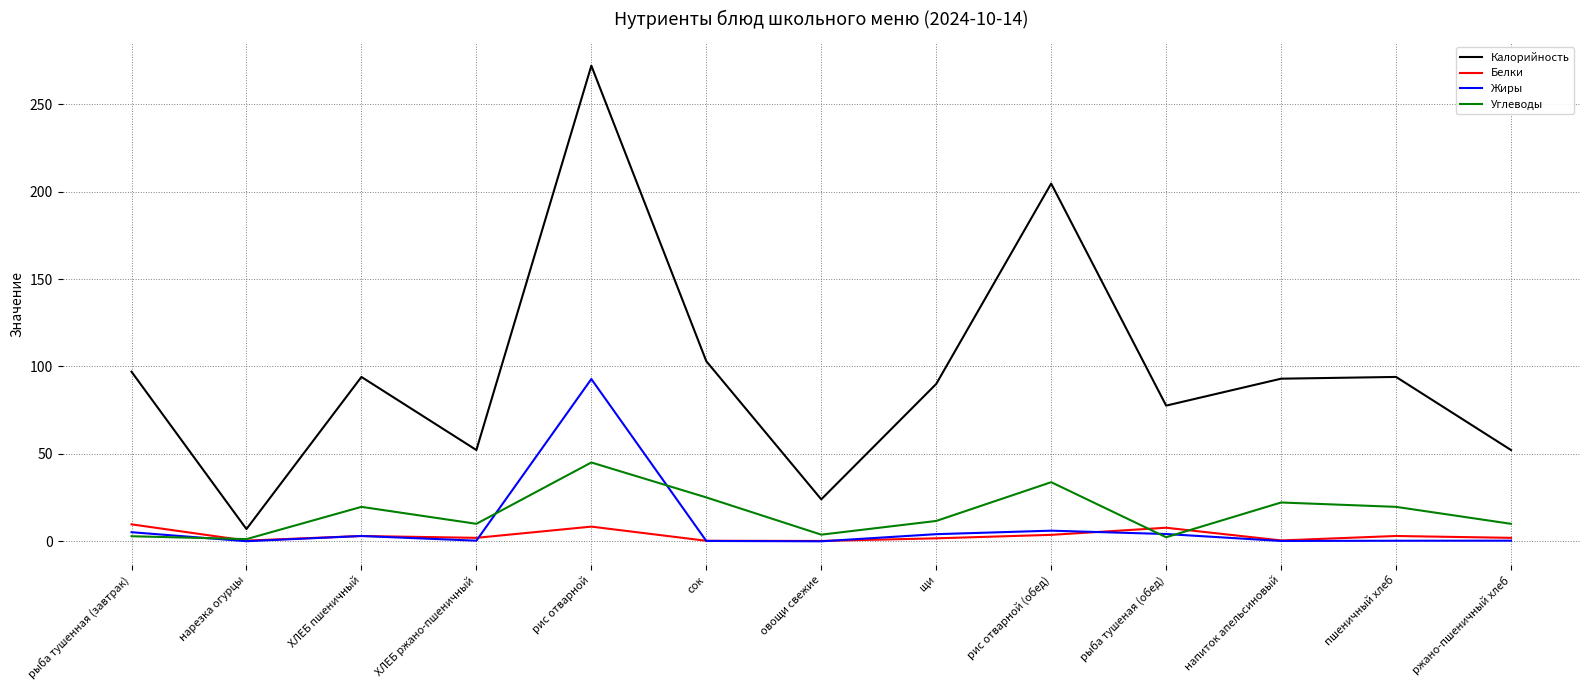

What is the total value across all series at ржано-пшеничный хлеб?

64.5